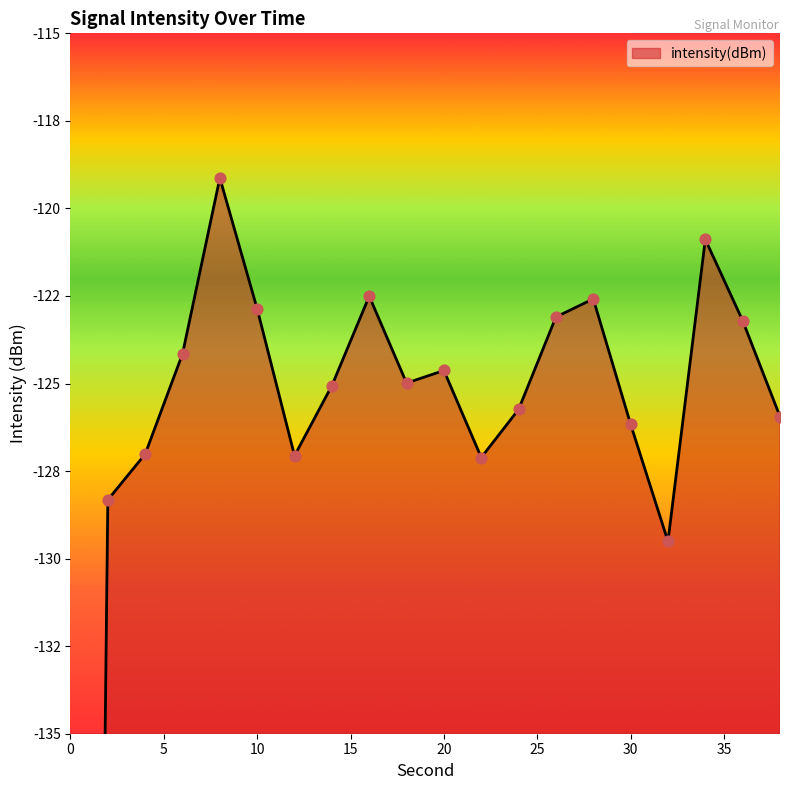

Between 30 and 2, which is larger?

30